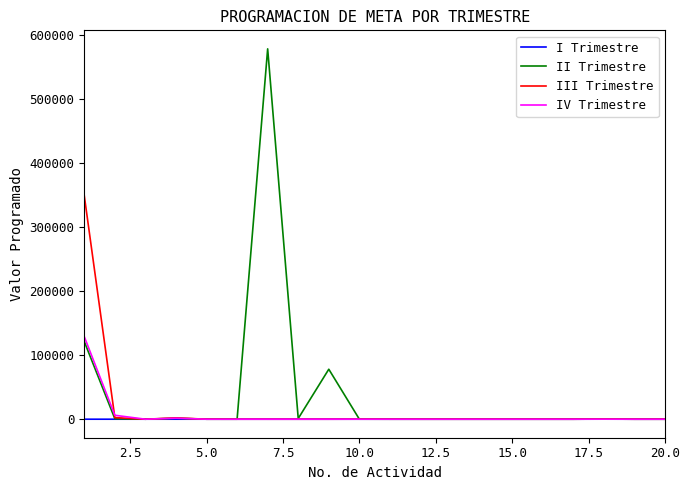

What is the highest value of the III Trimestre series?

348834.0